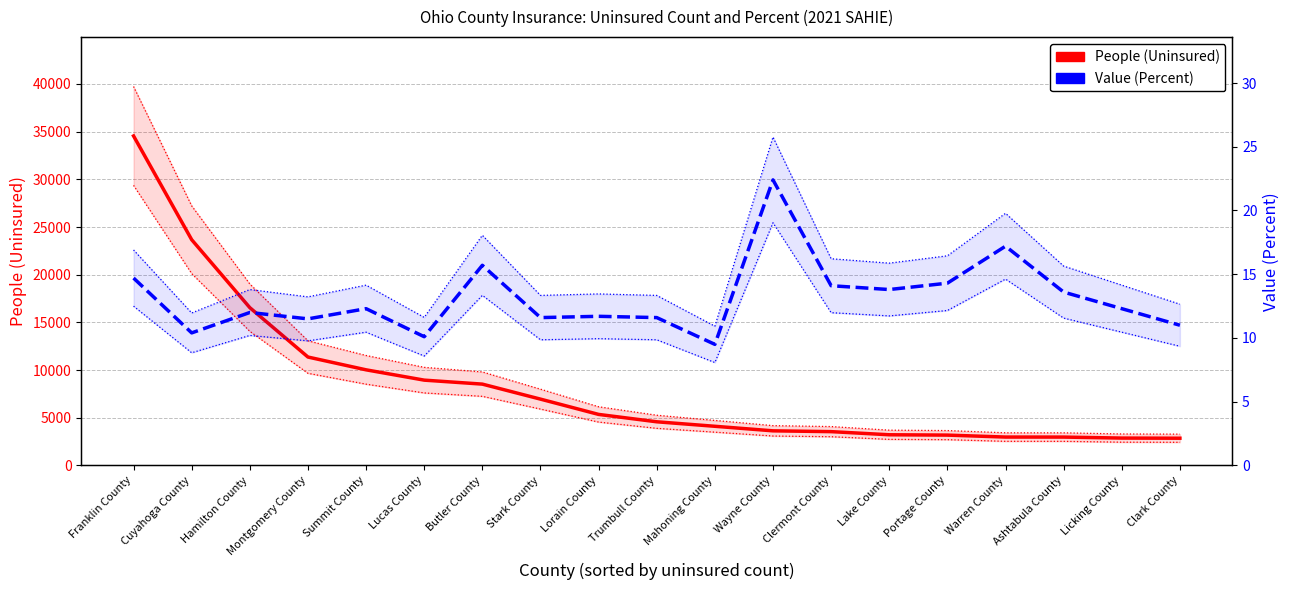

The value of People (Uninsured) at Lake County is 2231.4. True or false?

False